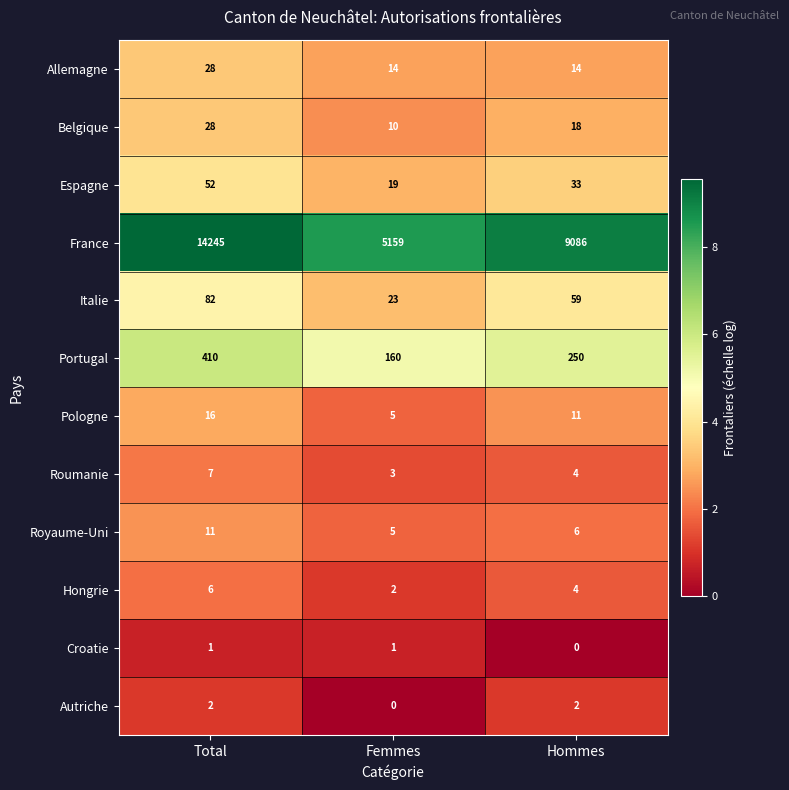

What is the minimum value for Roumanie?

3